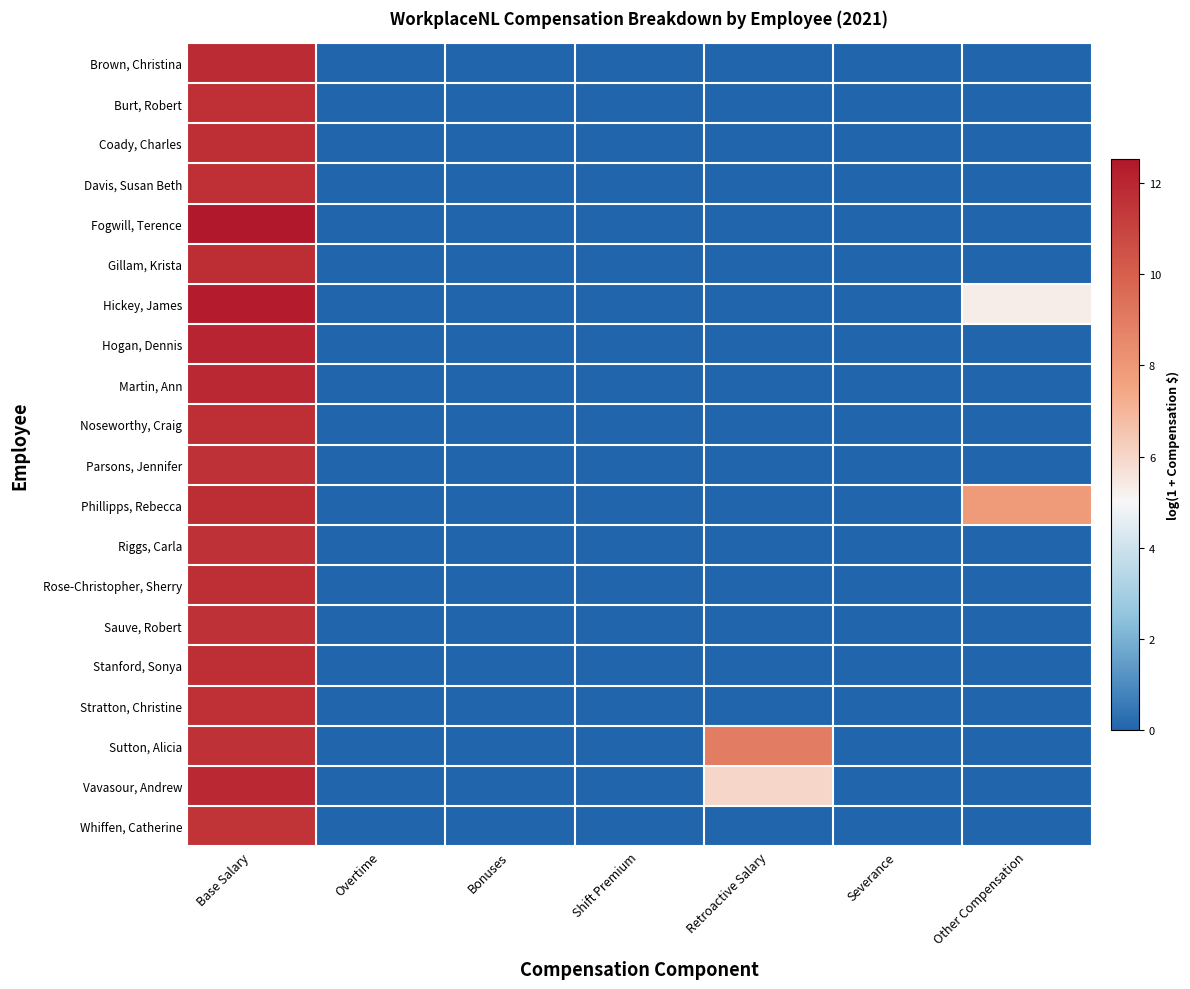

What is the greatest value displayed?

12.5